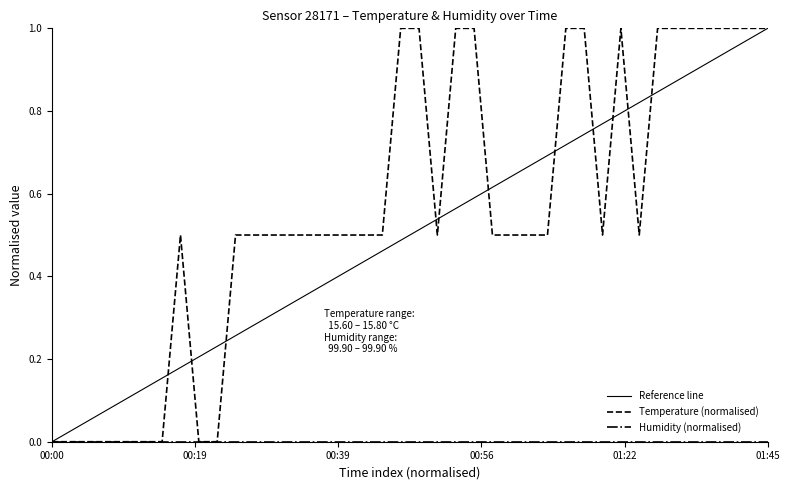

What is the average value?

0.6